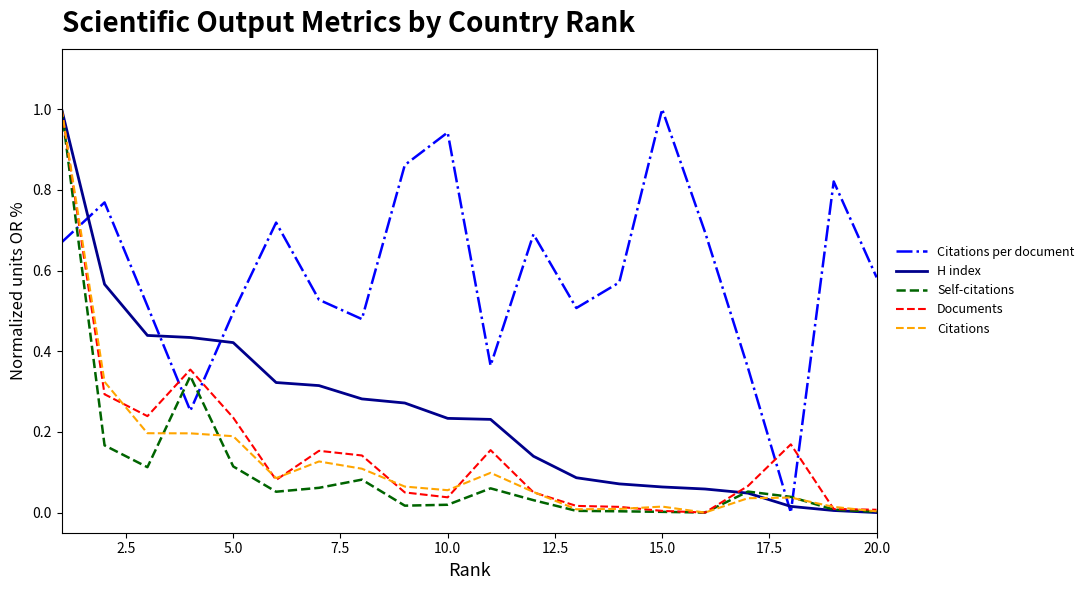

Does the chart have visible grid lines?

No